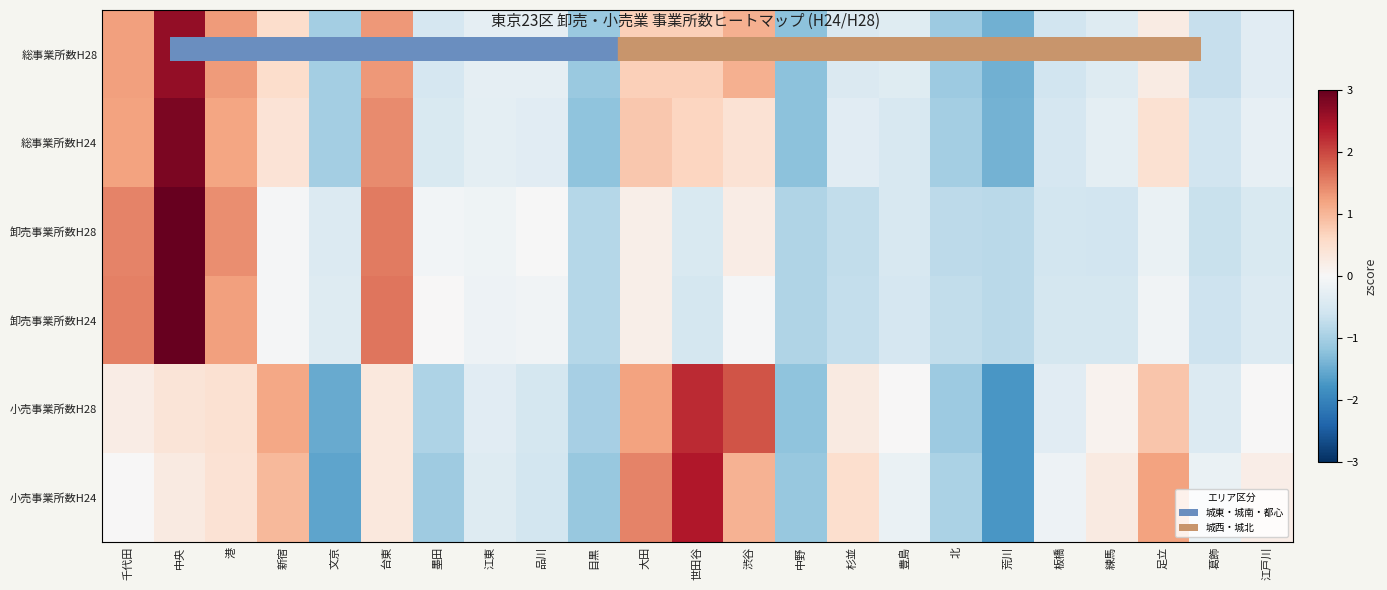

At how many categories does at least one series exceed 2?

2